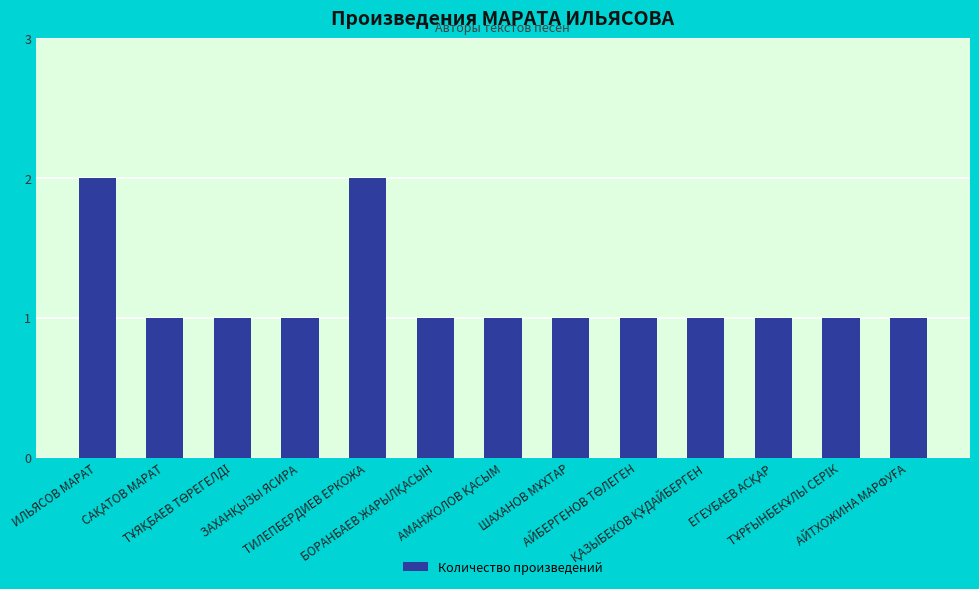

What is the value of the 2nd bar from the left?

1